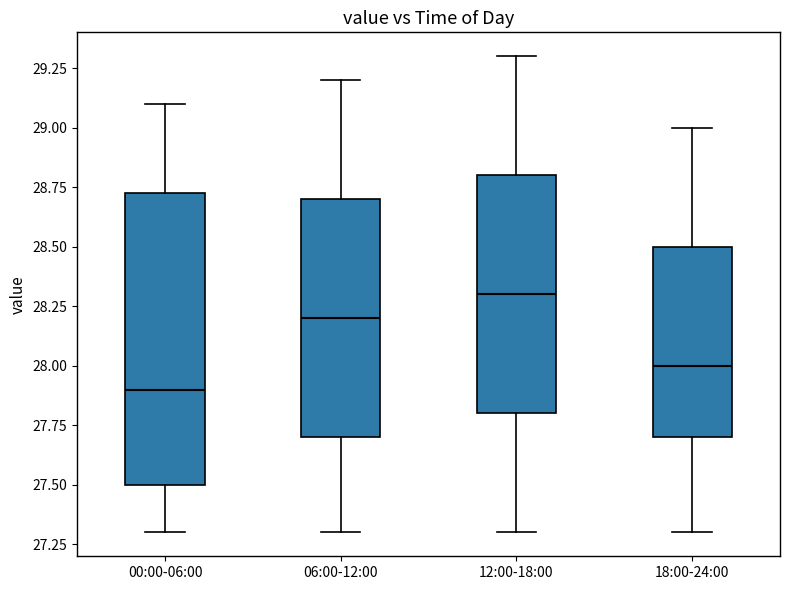

Which box's median line is the lowest?

00:00-06:00